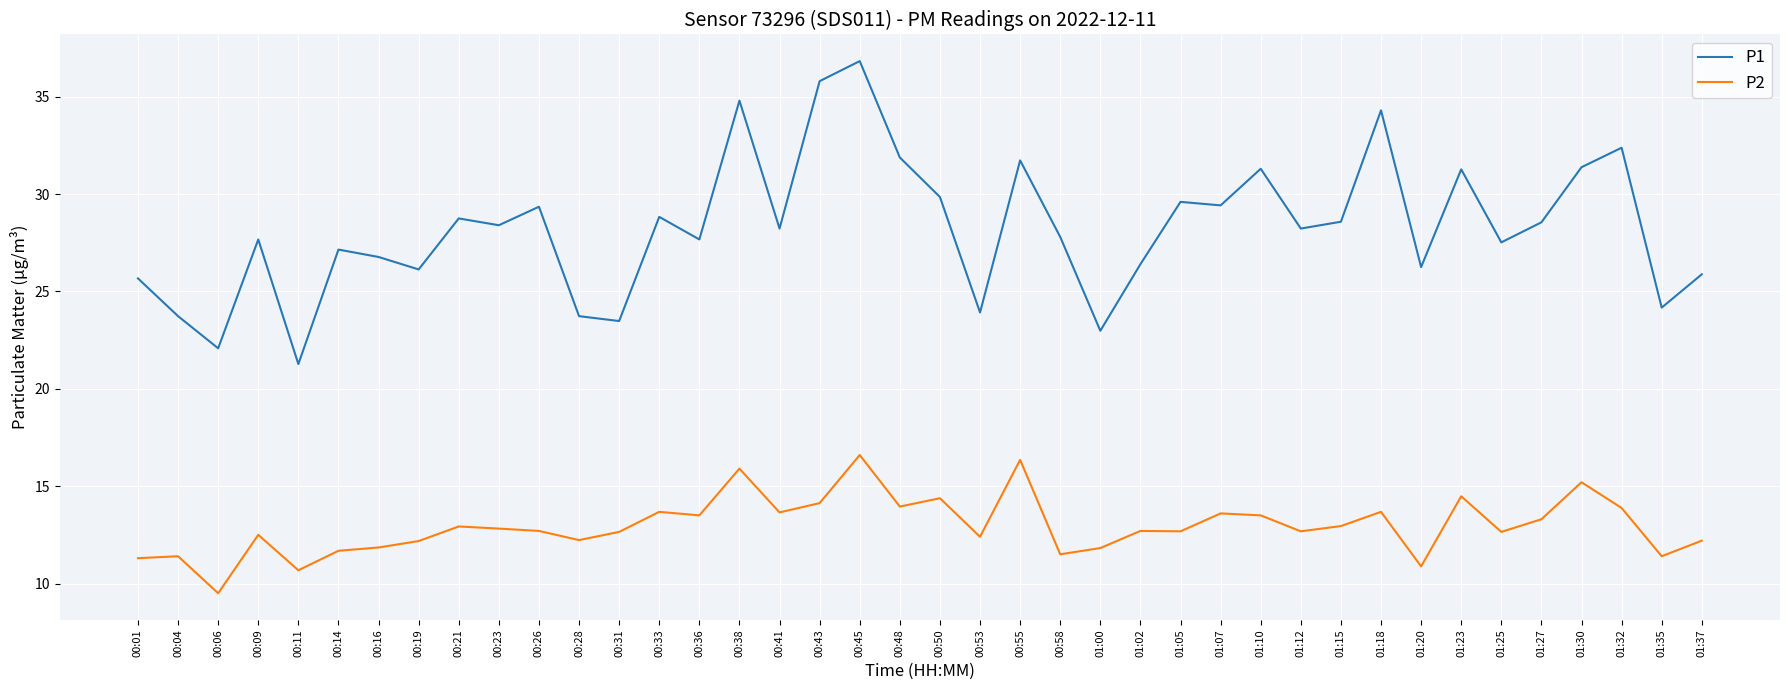

The P1 series shows 27.7 at 00:36. True or false?

True